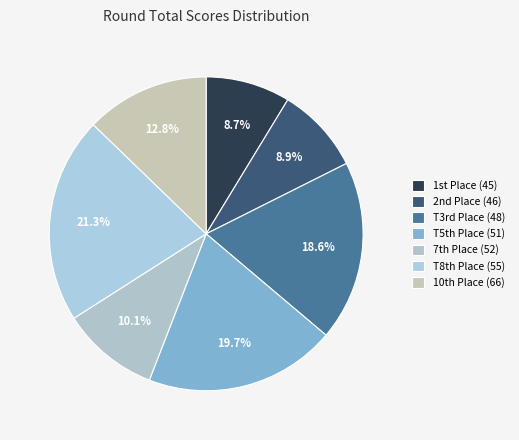

Count the number of slices in the pie.

7